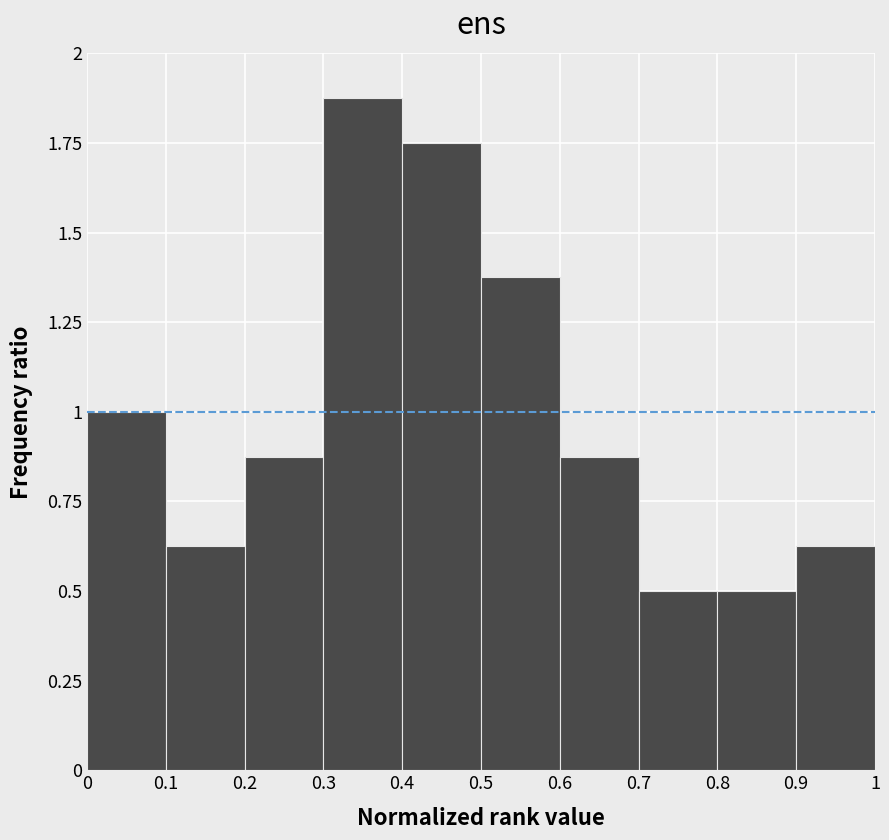

Over which range of the x-axis is the bar tallest?

0.3 to 0.4